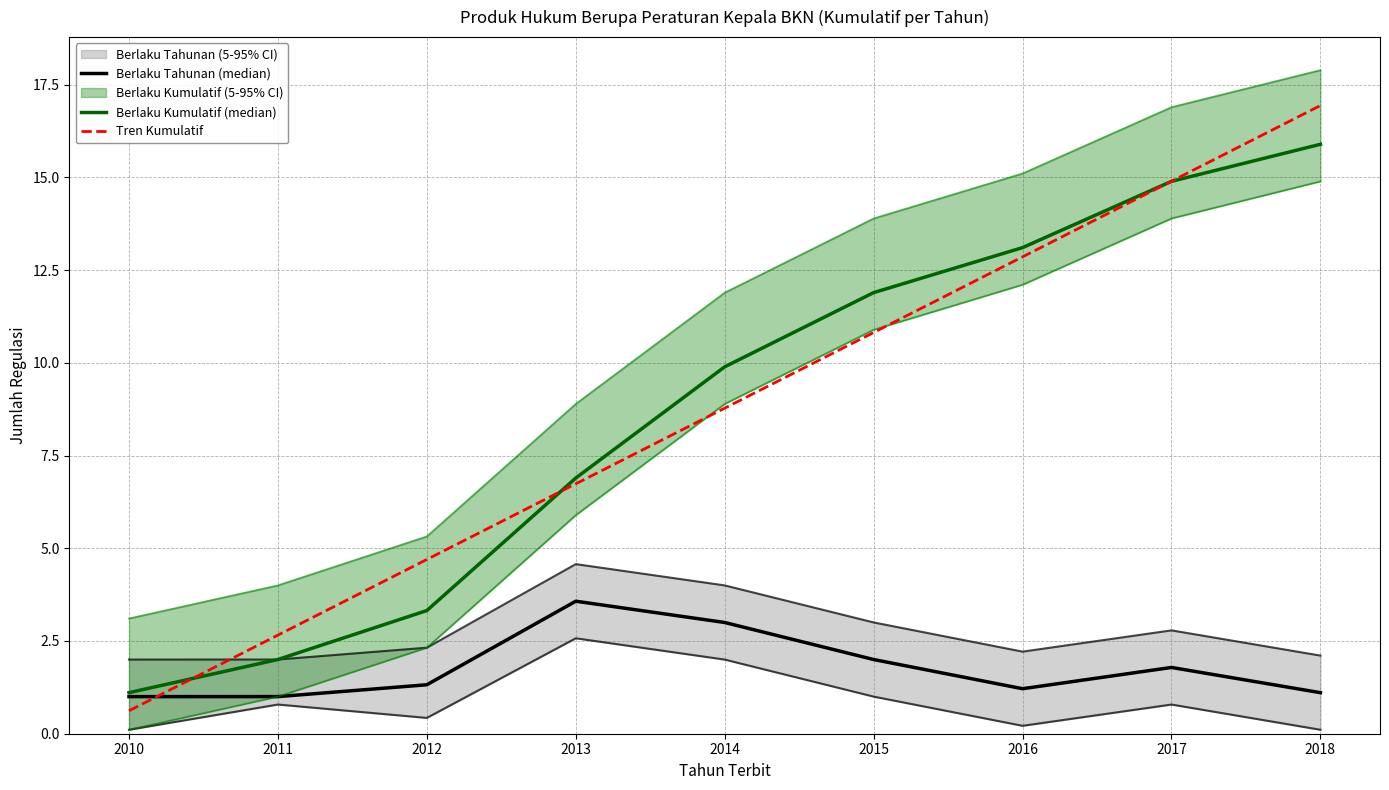

After their last crossing, which series has the higher values: Tren Kumulatif or Berlaku Tahunan (median)?

Tren Kumulatif